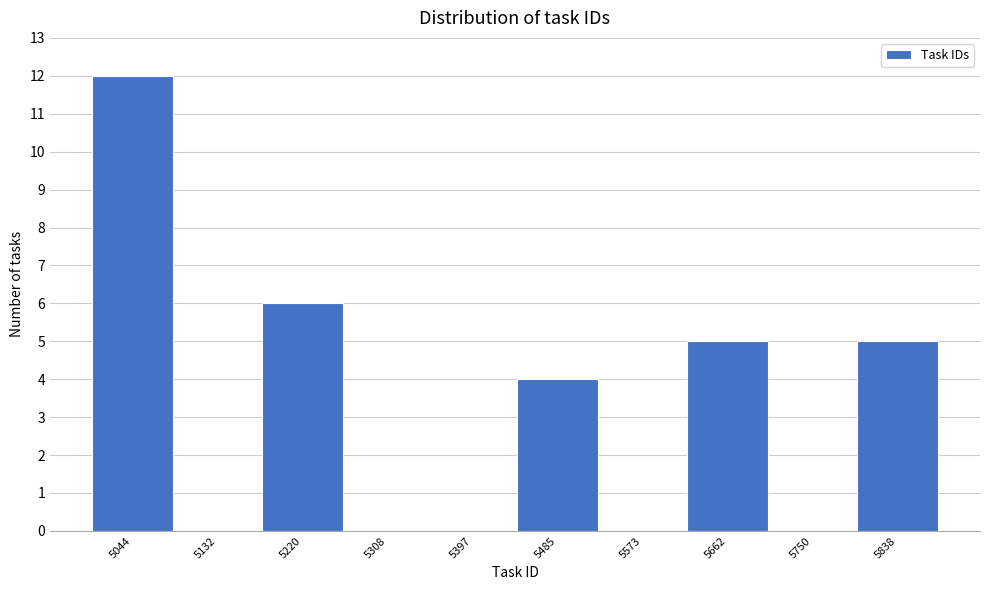

Reading left to right, list all the values displayed in this chart.

5044=12	5132=0	5220=6	5308=0	5397=0	5485=4	5573=0	5662=5	5750=0	5838=5